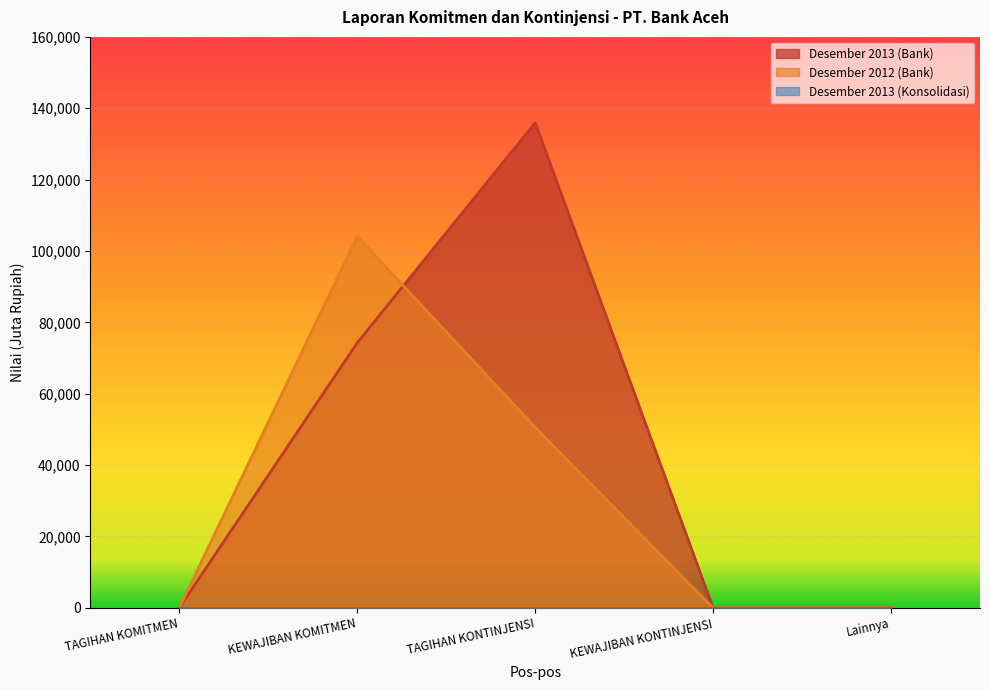

Which series has the largest range (max minus min)?

Desember 2013 (Bank)